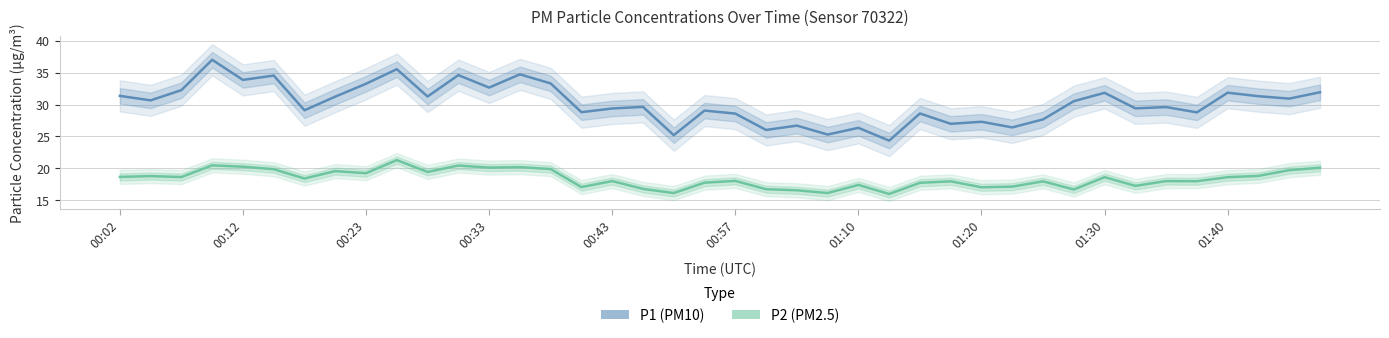

What is the value of the P1 (PM10) point at the 37th from the left?

31.9